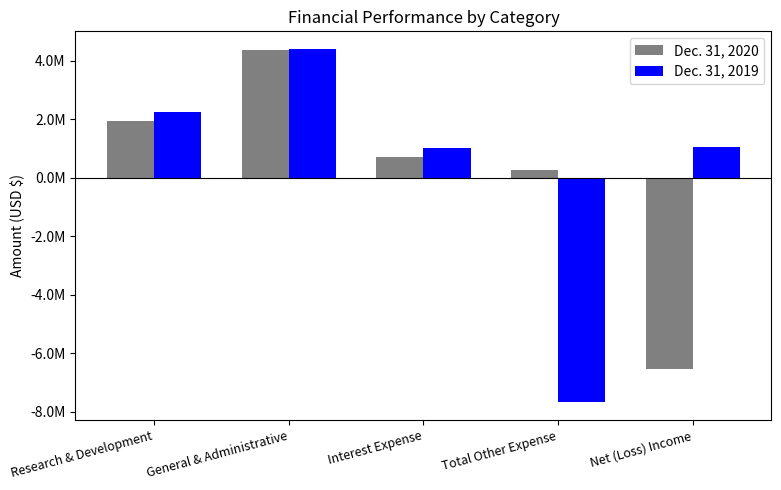

The Dec. 31, 2019 series shows 2237956 at Research & Development. True or false?

True